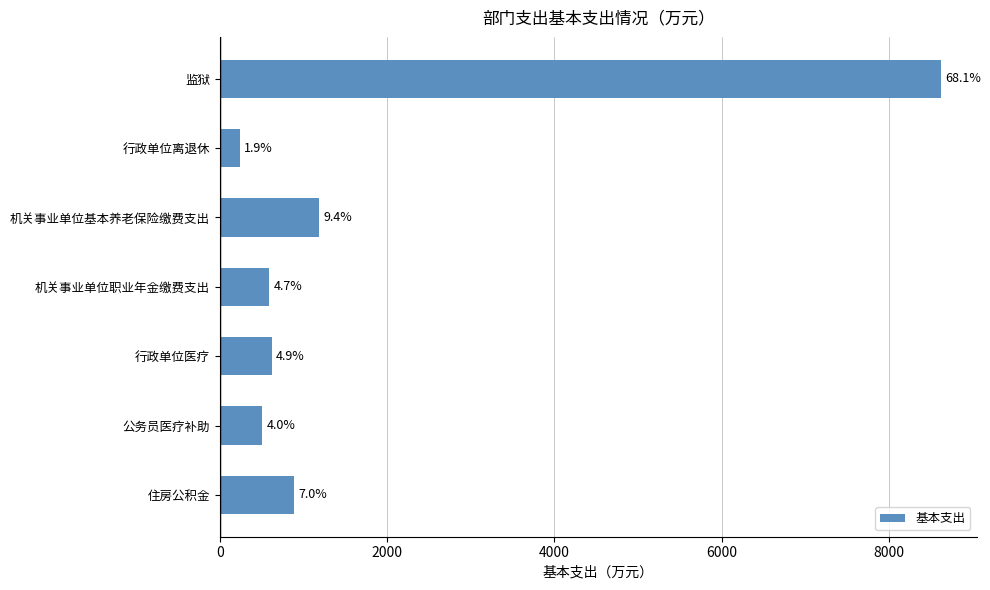

How many bars are there in total?

7